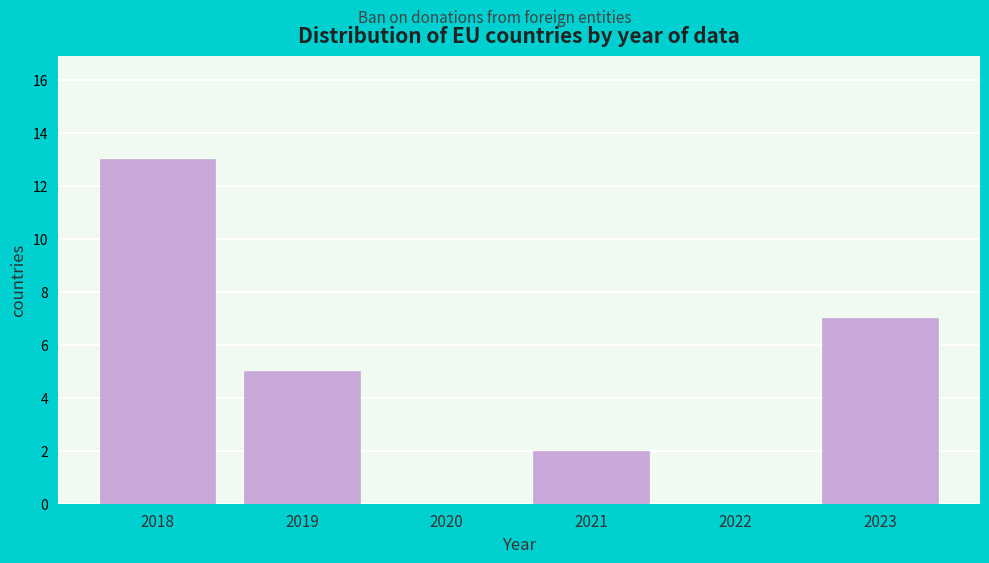

Reading left to right, transcribe all the data shown in this chart.

2018=13	2019=5	2020=0	2021=2	2022=0	2023=7